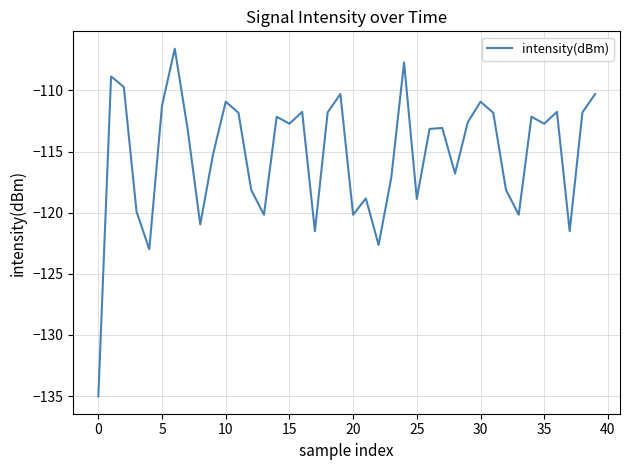

What is the minimum value shown in the chart?

-135.0